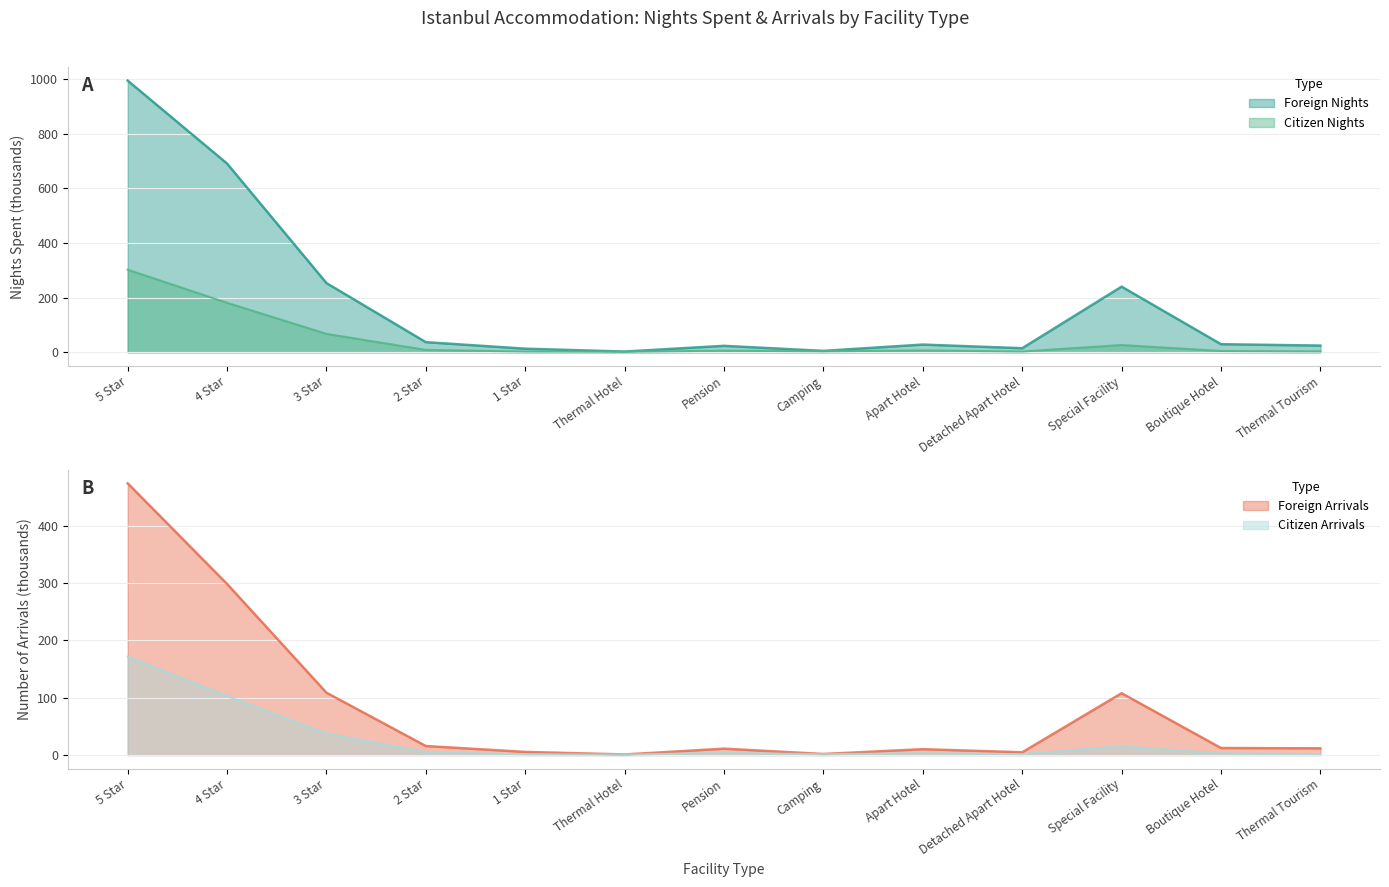

At which label does Citizen Nights reach its minimum?

Thermal Hotel